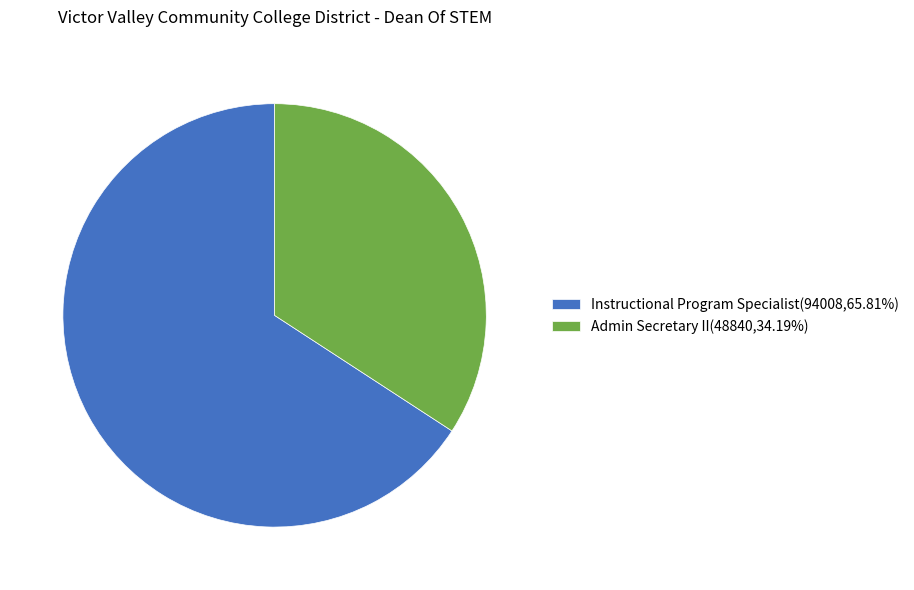

What is the largest slice in the pie chart?

Instructional Program Specialist